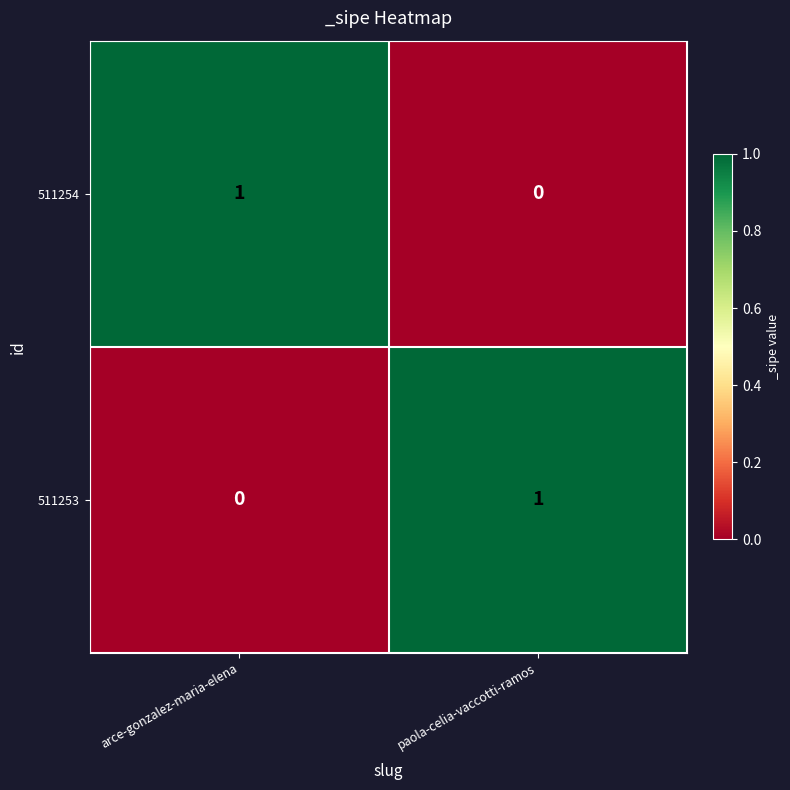

At which label does 511254 reach its peak?

arce-gonzalez-maria-elena